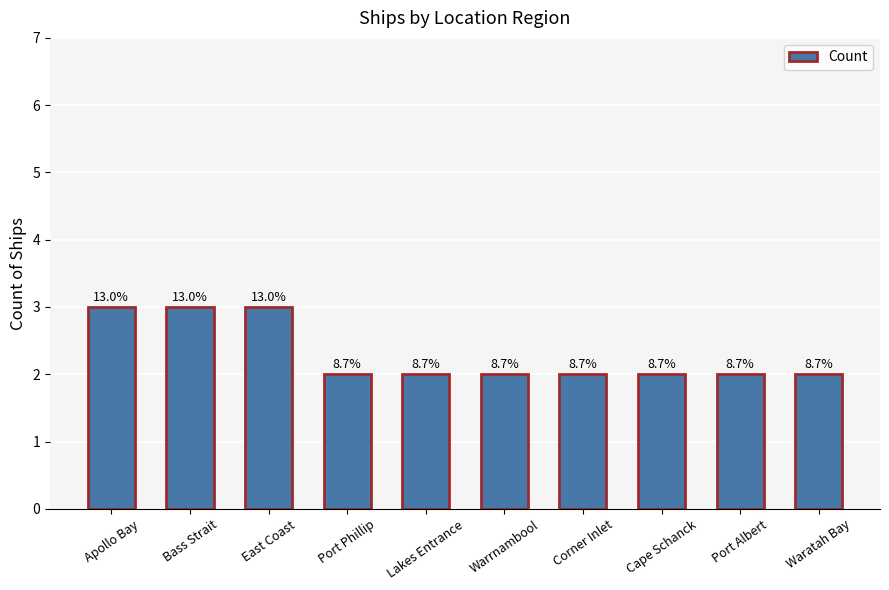

Rank the categories by value from highest to lowest.

Apollo Bay, Bass Strait, East Coast, Port Phillip, Lakes Entrance, Warrnambool, Corner Inlet, Cape Schanck, Port Albert, Waratah Bay